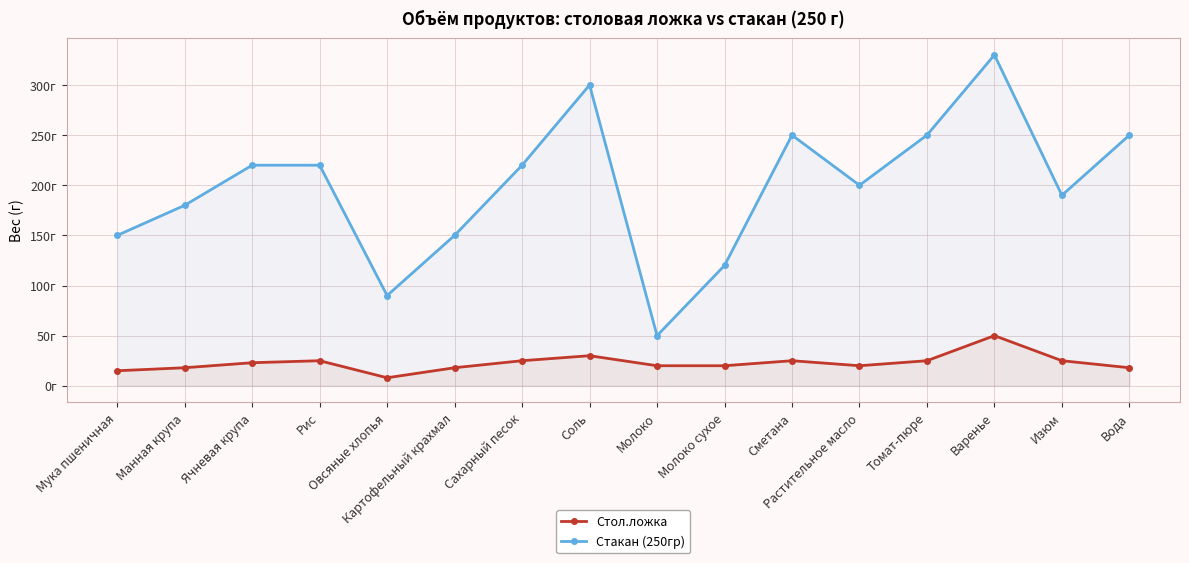

How many interior local valleys does the Стакан (250гр) series have?

4